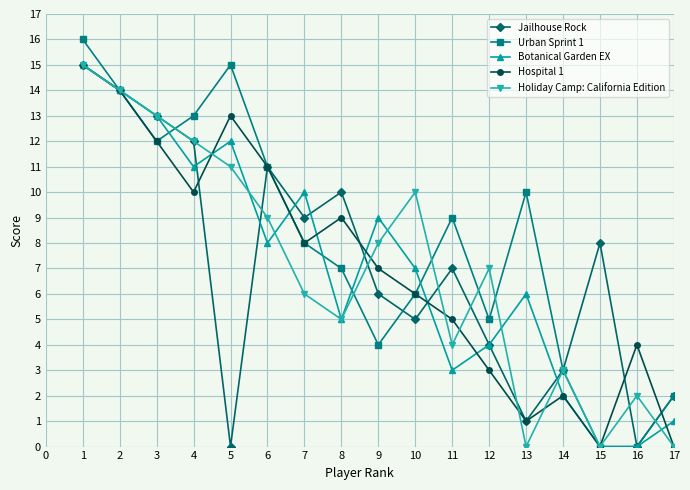

Between 11 and 14, which series saw the biggest shift?

Urban Sprint 1